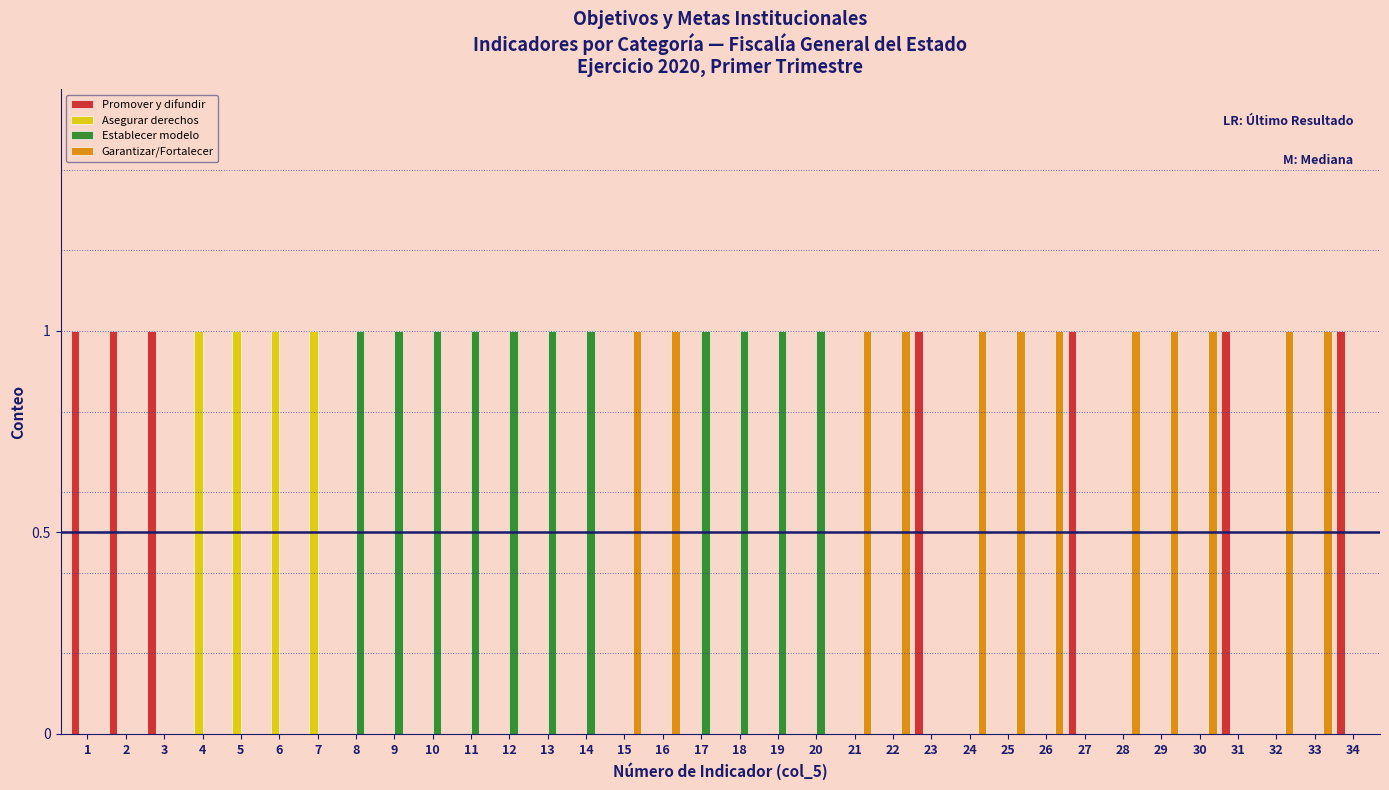

What is the sum of all Establecer modelo values?

11